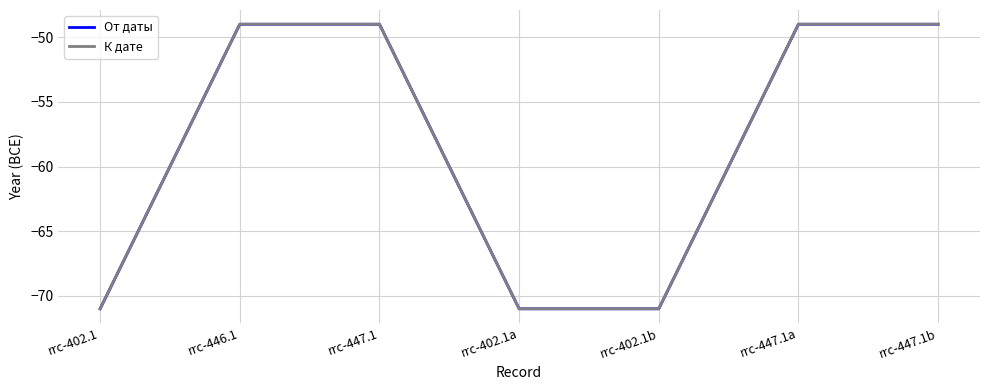

What is the maximum value for К дате?

-49